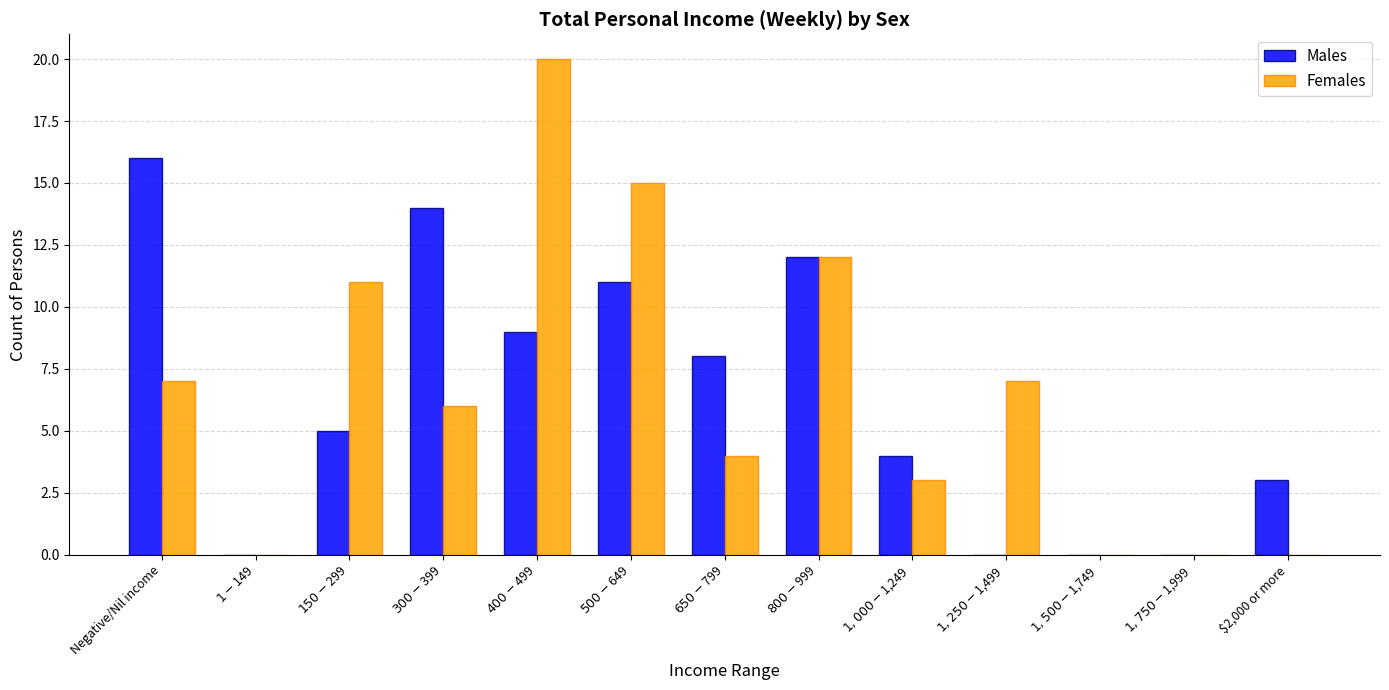

What is the highest value of the Females series?

20